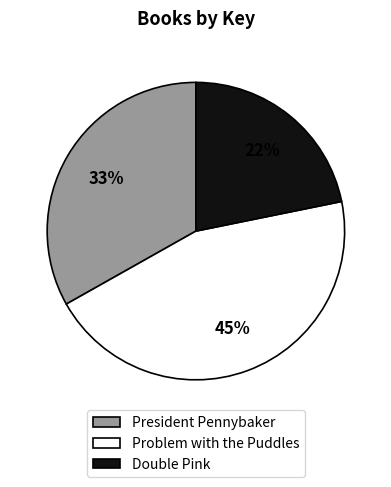

Combined, do Problem with the Puddles and President Pennybaker account for over 50%?

Yes